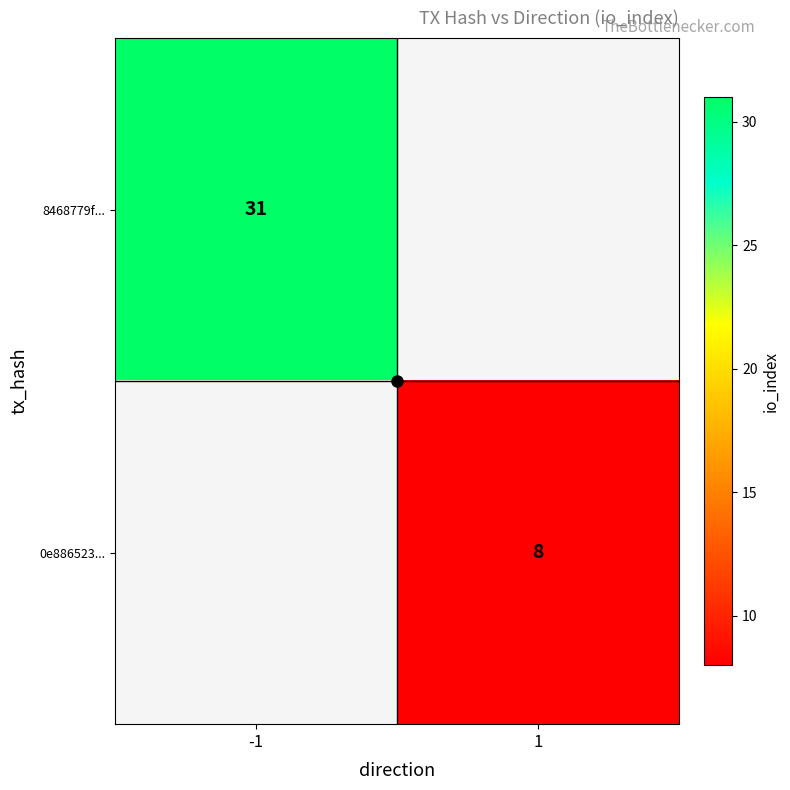

Is the value of 8468779f... at 1 greater than the value of 0e886523... at -1?

No